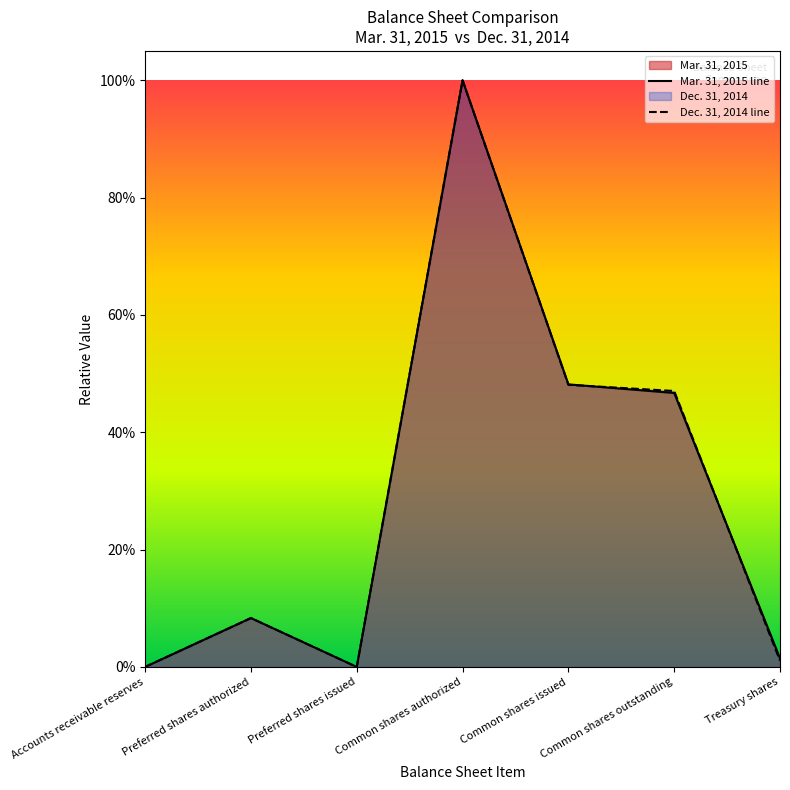

Is it true that Dec. 31, 2014 line equals 0.3 at Common shares authorized?

False